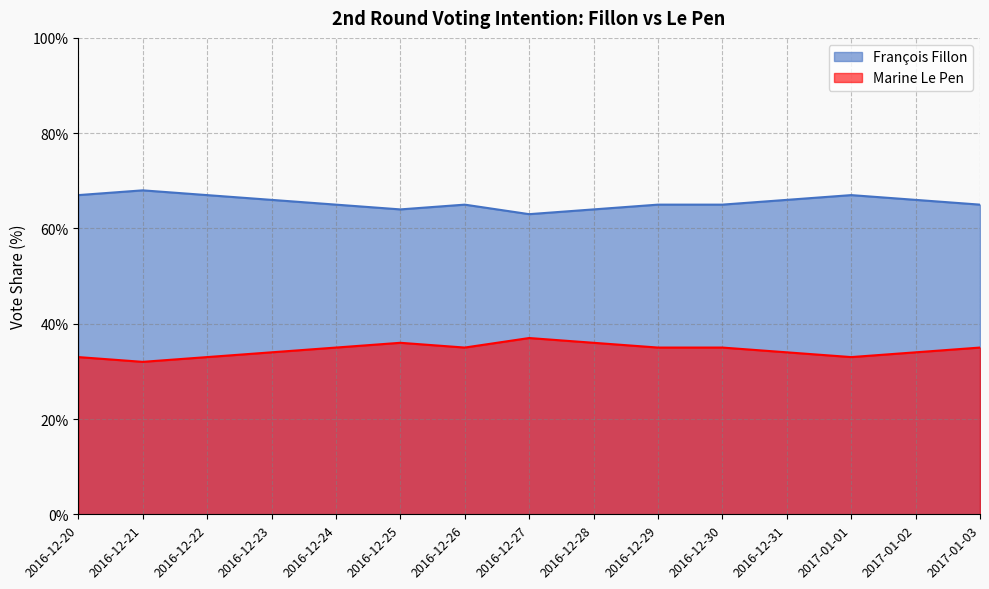

What is the value of the François Fillon point at the 15th from the left?

65